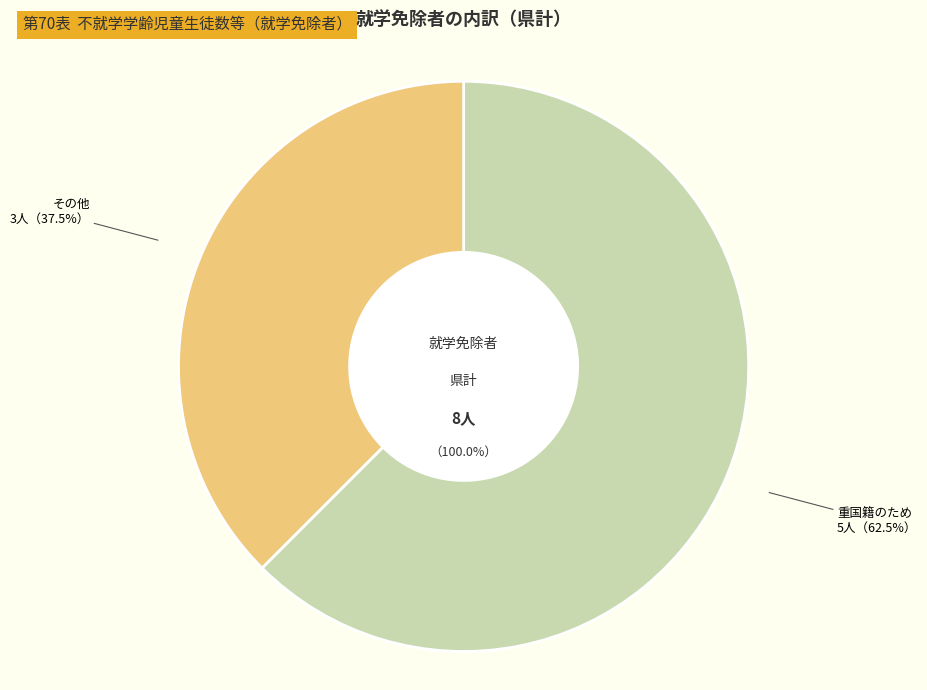

True or false: 児童自立支援施設または少年院にいるため accounts for 1% of the total.

False